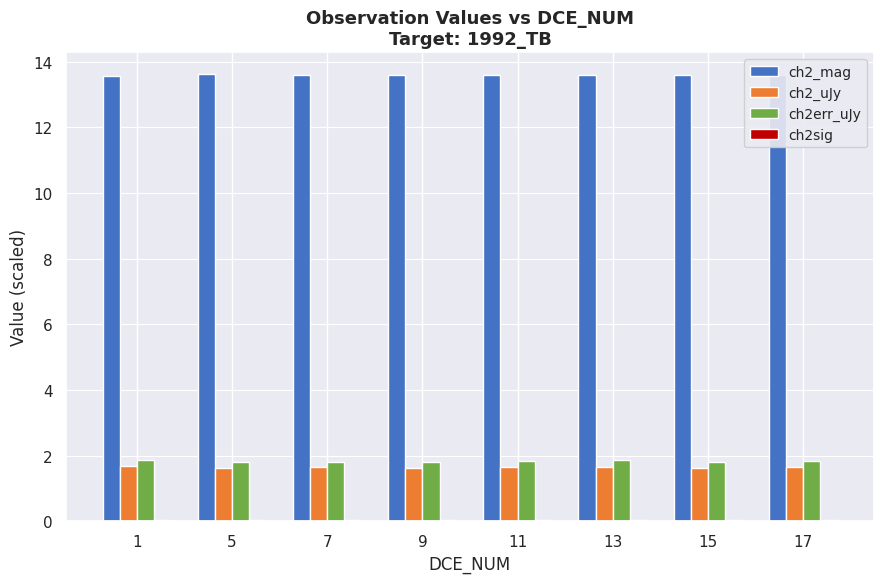

What is the value of the ch2_uJy bar at the 2nd from the left?

1.6